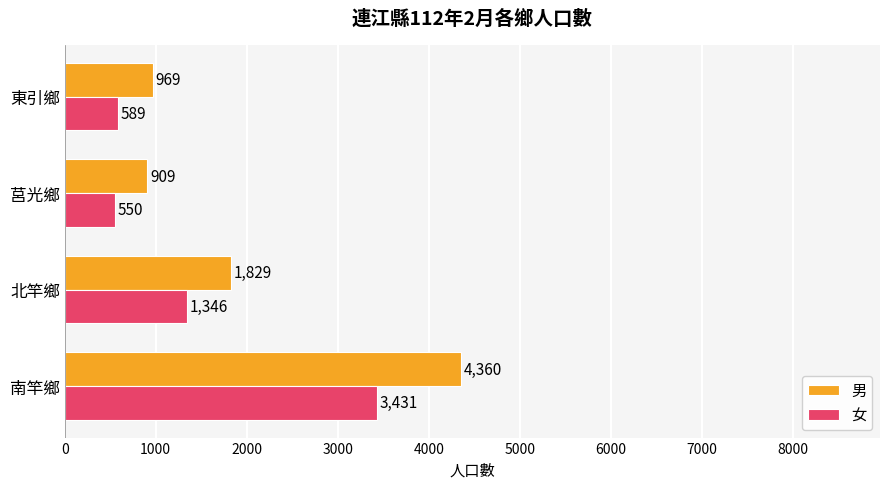

What is the sum of all 男 values?

8067